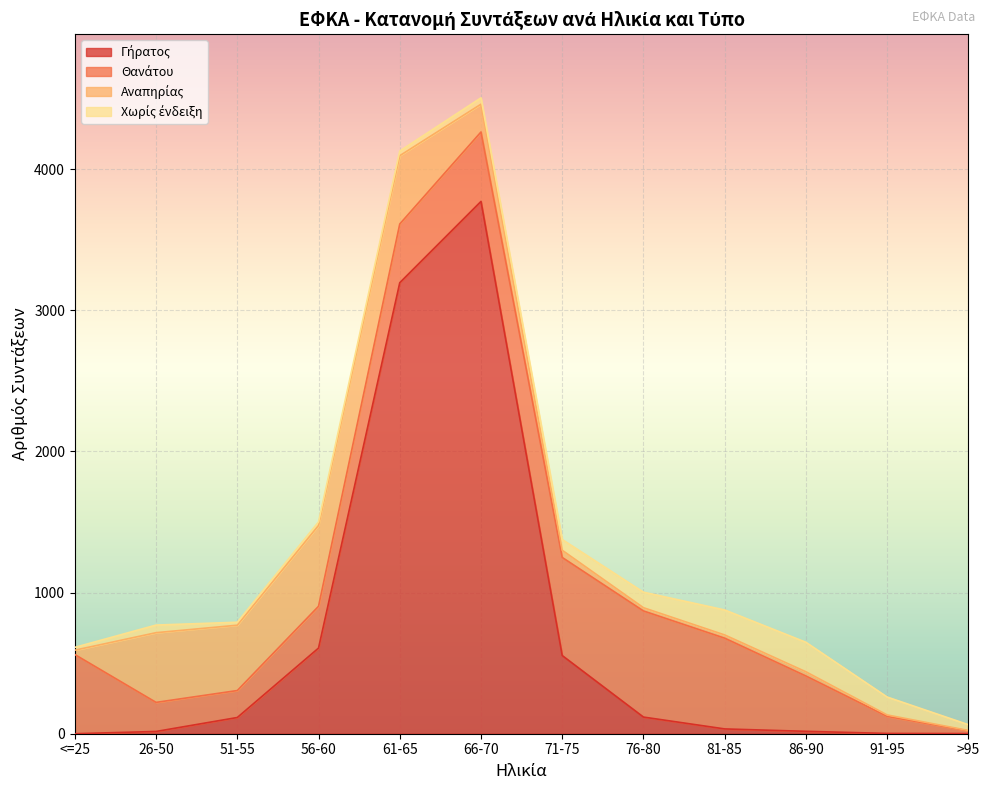

What is the minimum value for Θανάτου?

19